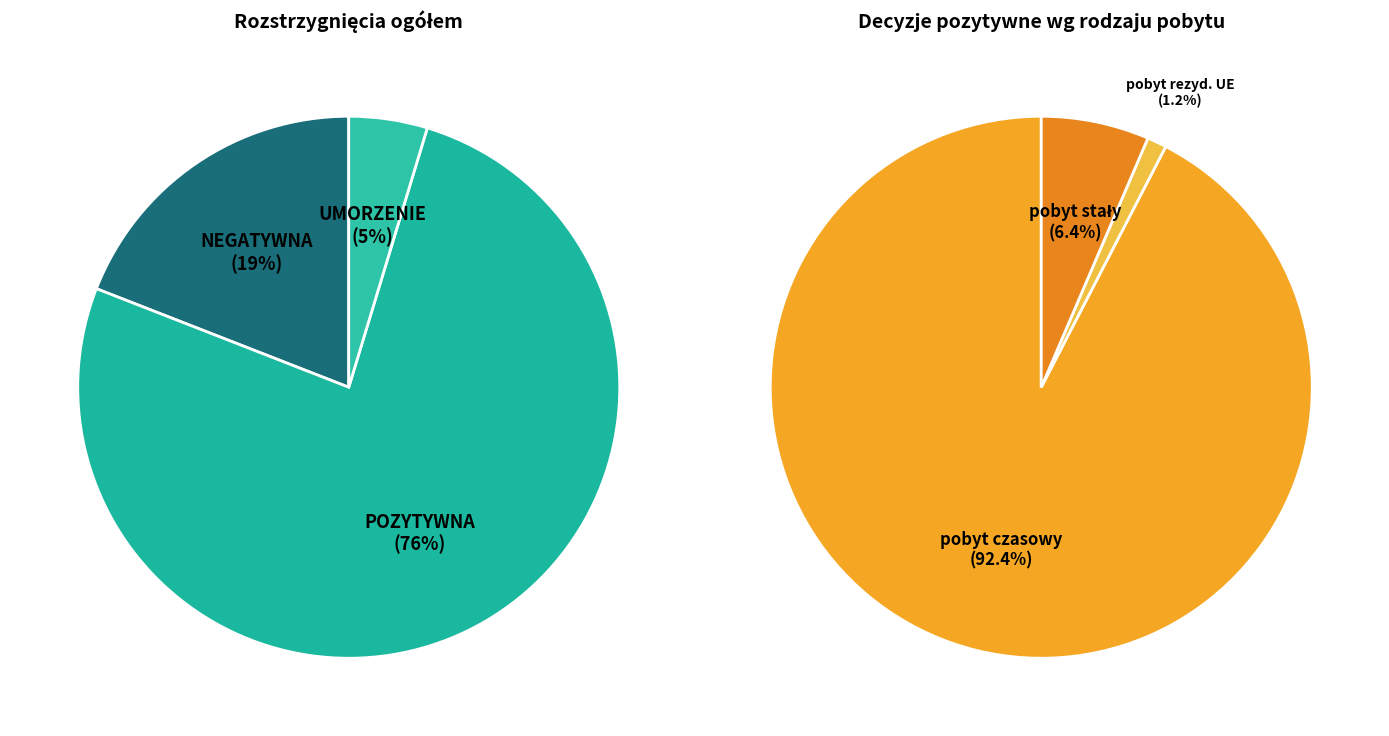

To the nearest percent, what is the difference between the pobyt stały and pobyt rezyd. UE slice percentages?

5%